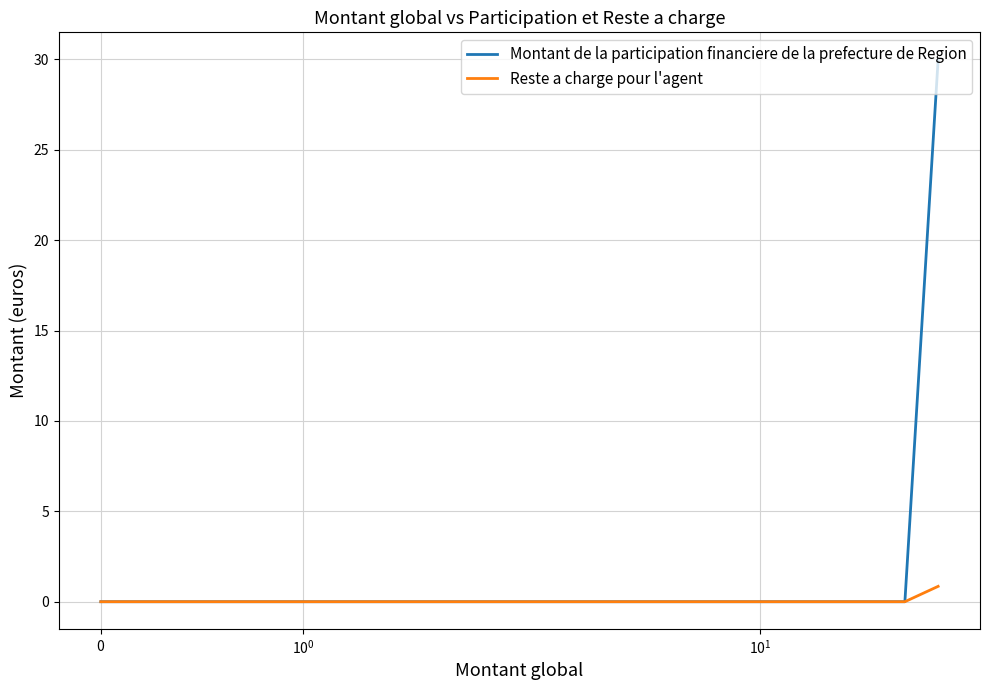

At which label is Montant de la participation financiere de la prefecture de Region closest to 15?

$\mathdefault{0}$